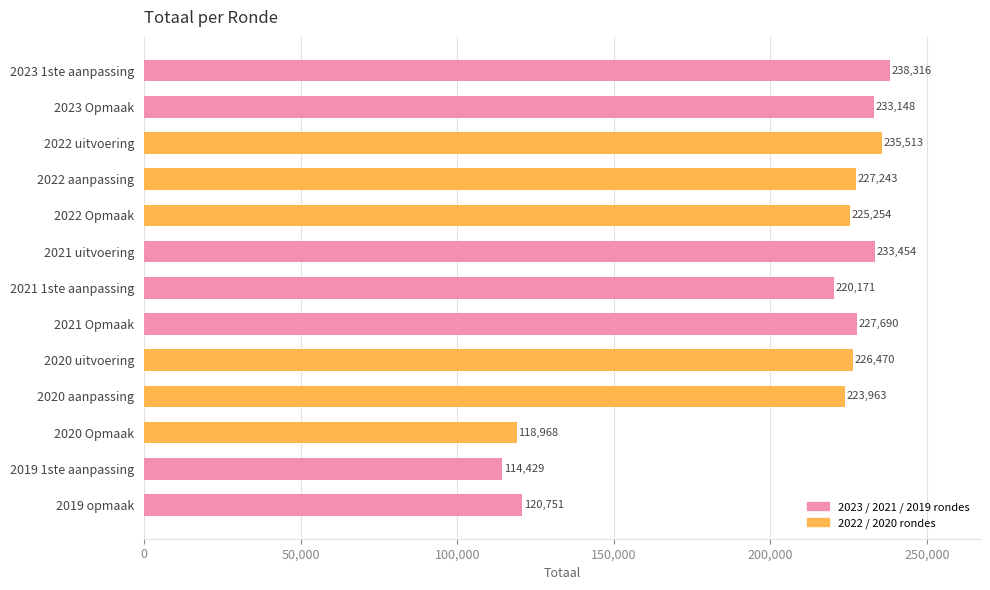

What is the label of the 12th bar from the bottom?

2023 Opmaak